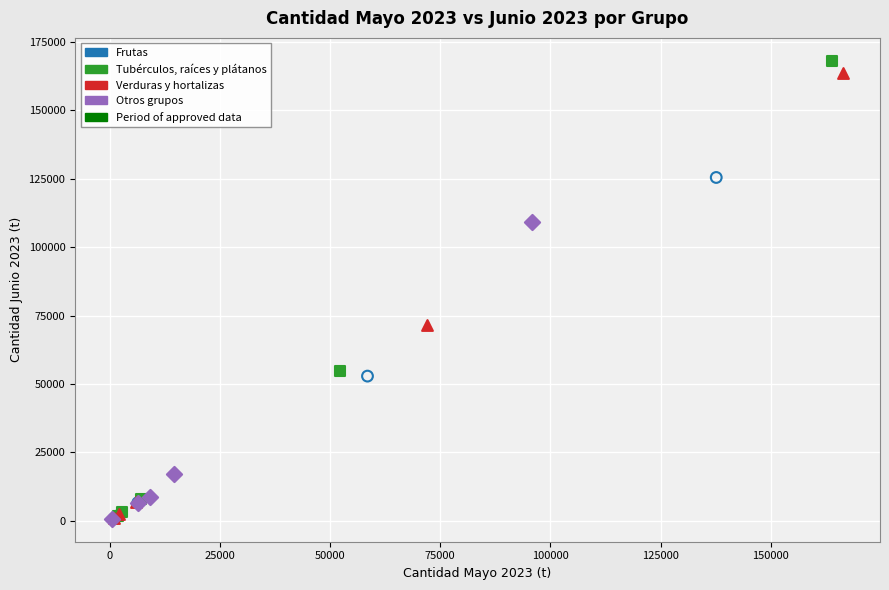

Which series has the widest spread of Y values?

Tubérculos, raíces y plátanos